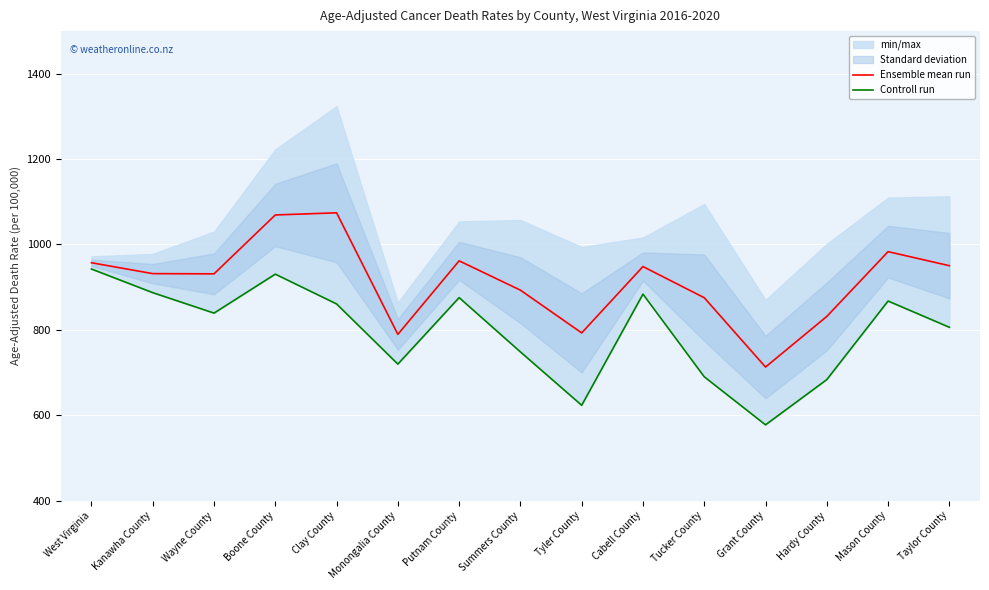

In Controll run, how many points are higher than both neighbors (excluding endpoints)?

4